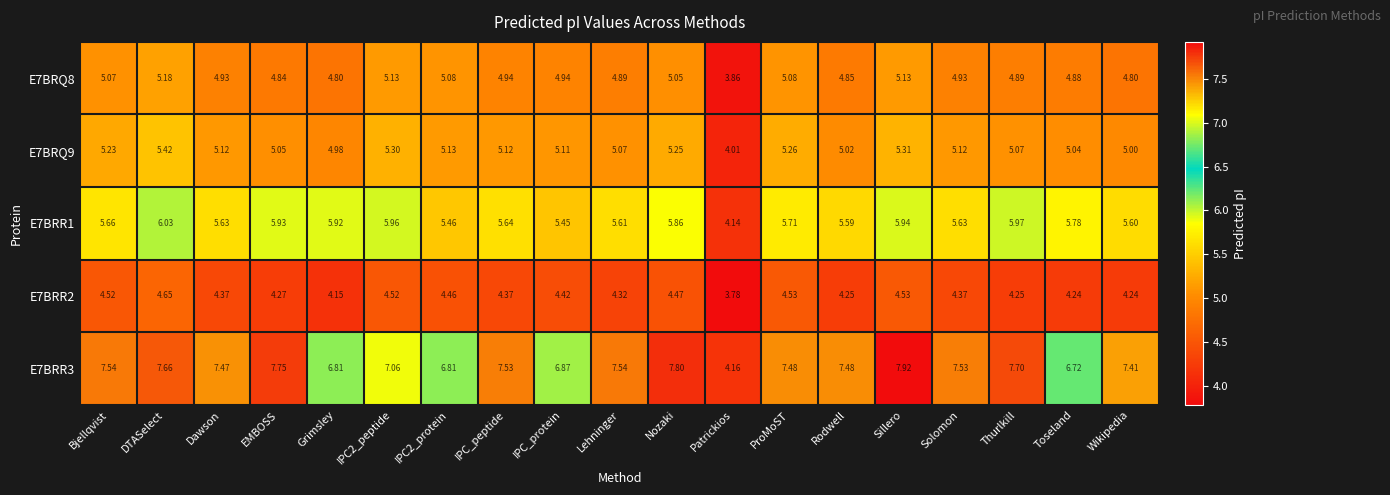

At which label is E7BRR3 closest to 6?

Toseland